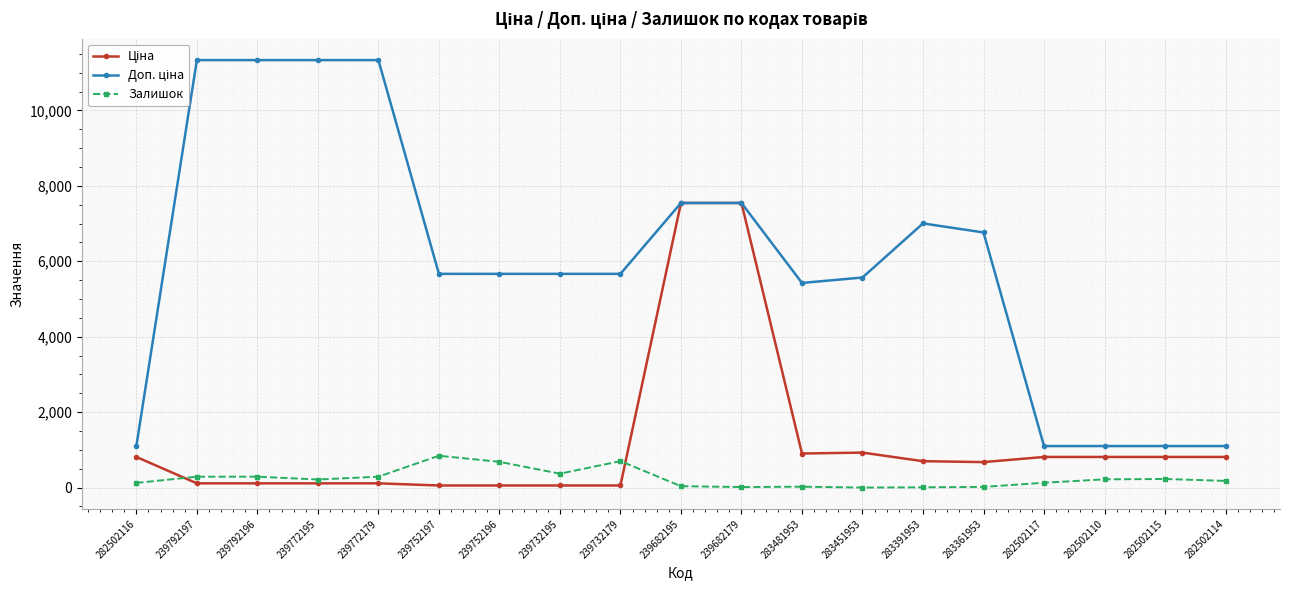

Is it true that Залишок equals 6.2 at 283361953?

False